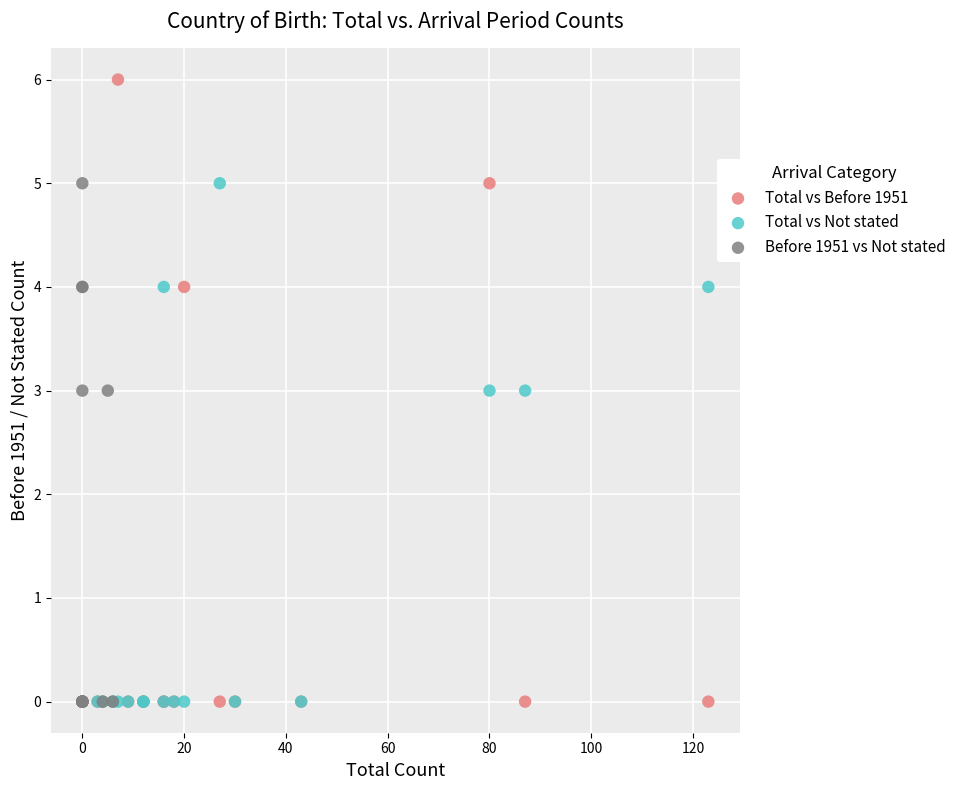

Which series has the widest spread of Y values?

Total vs Before 1951